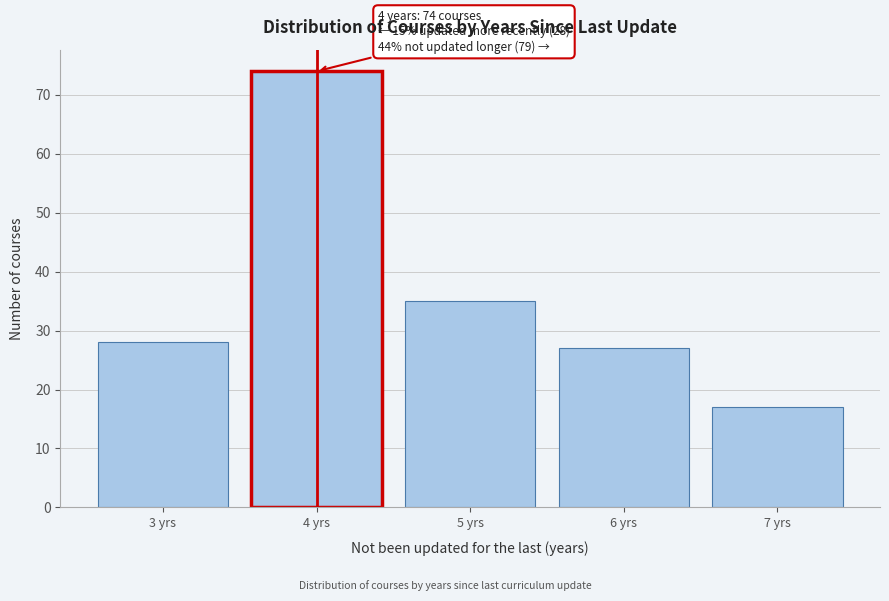

Reading left to right, transcribe all the data shown in this chart.

28	74	35	27	17